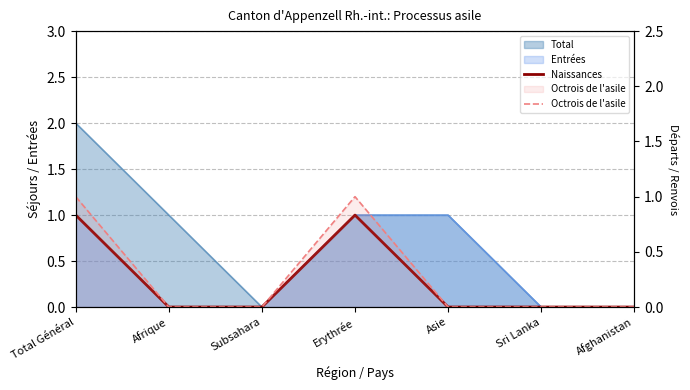

What is the difference between the maximum and minimum values in the Naissances series?

1